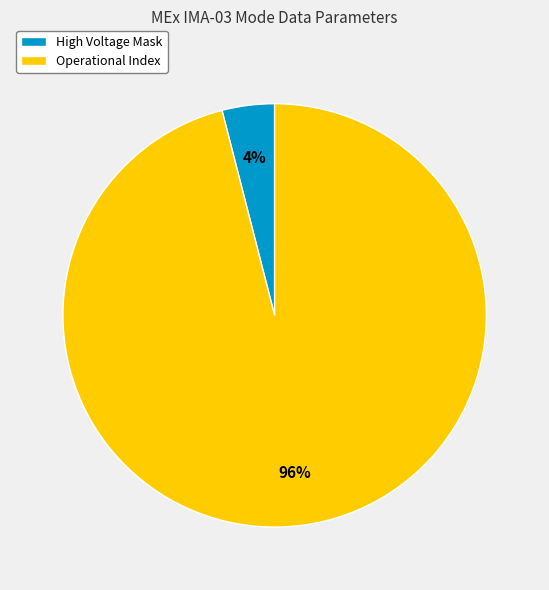

How many segments does this pie chart have?

2